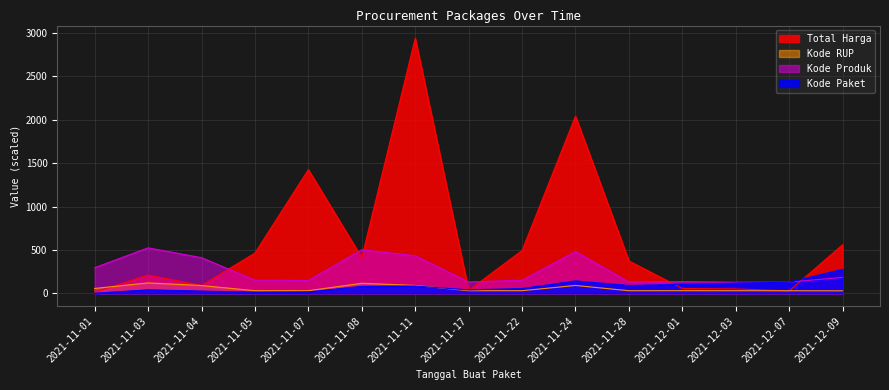

Rank the series by their maximum value, from highest to lowest.

Total Harga, Kode Produk, Kode Paket, Kode RUP